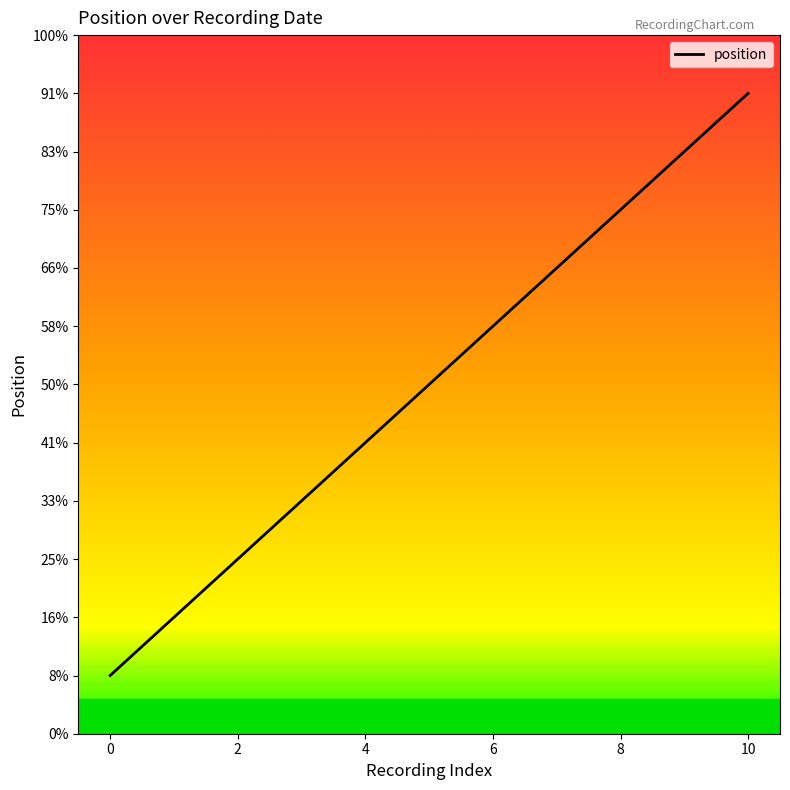

At which label does the data first exceed 6?

6